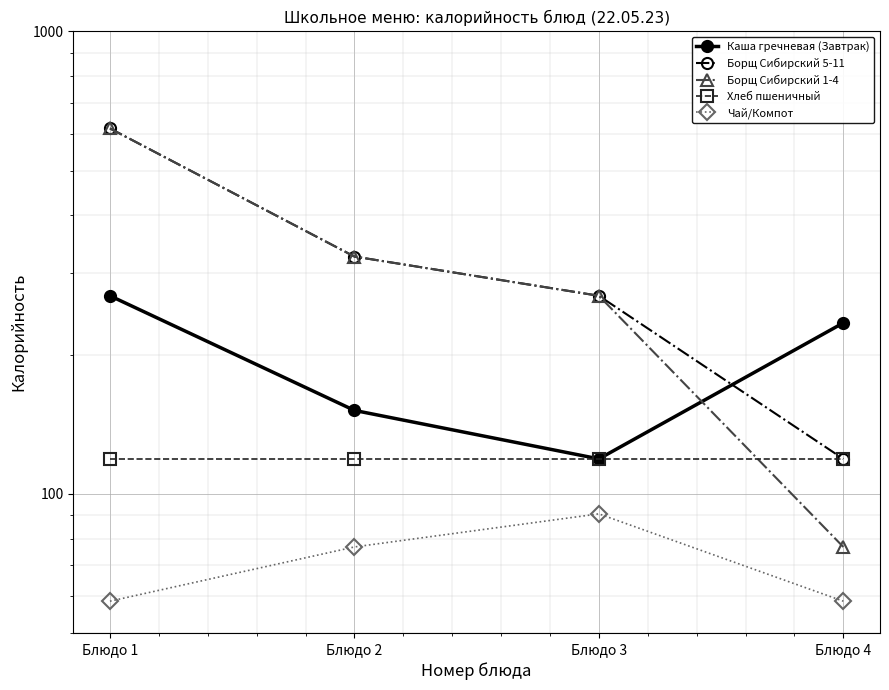

At which label is Борщ Сибирский 1-4 closest to 346?

Блюдо 2